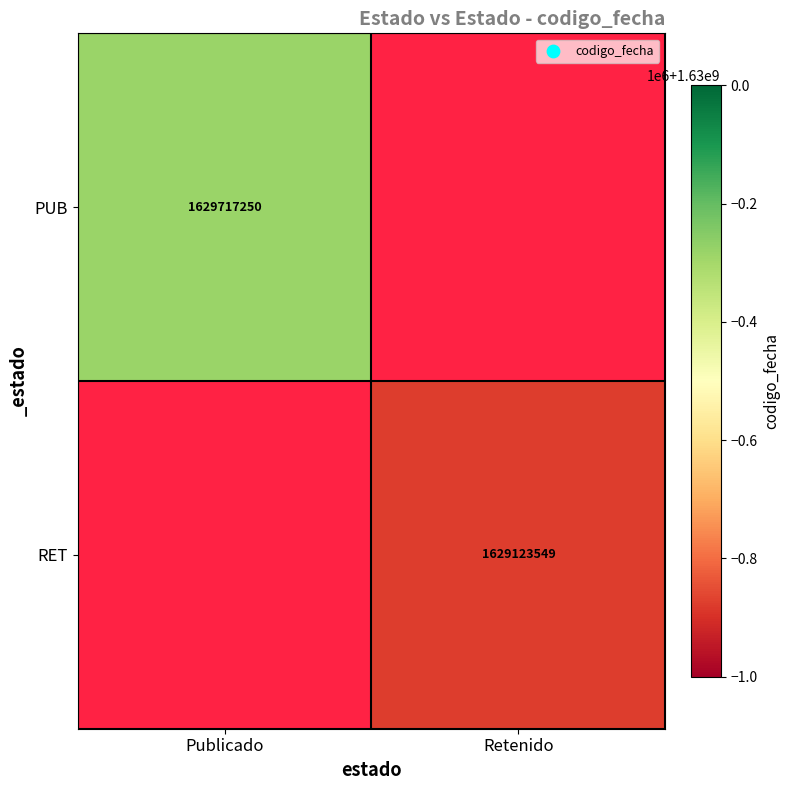

Is the value of RET at Retenido greater than the value of PUB at Publicado?

No